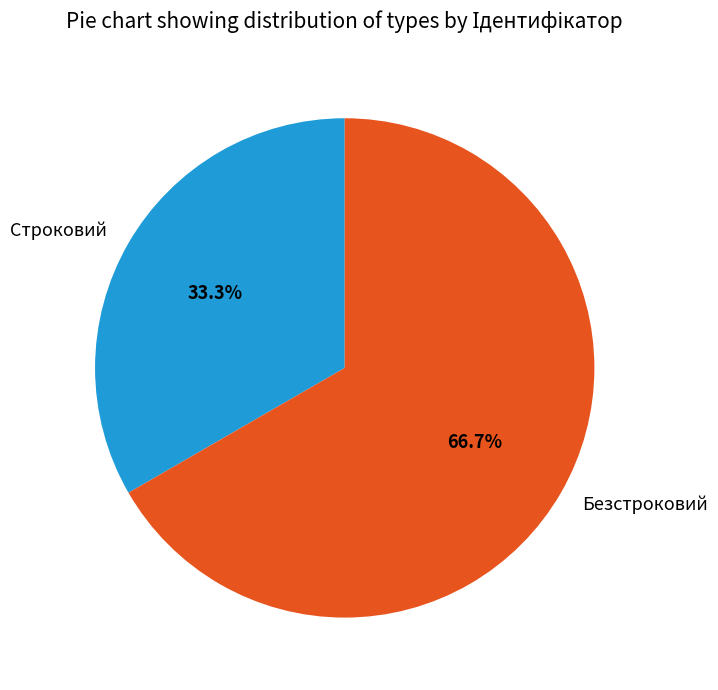

To the nearest percent, what is the combined percentage of Безстроковий and Строковий?

100%